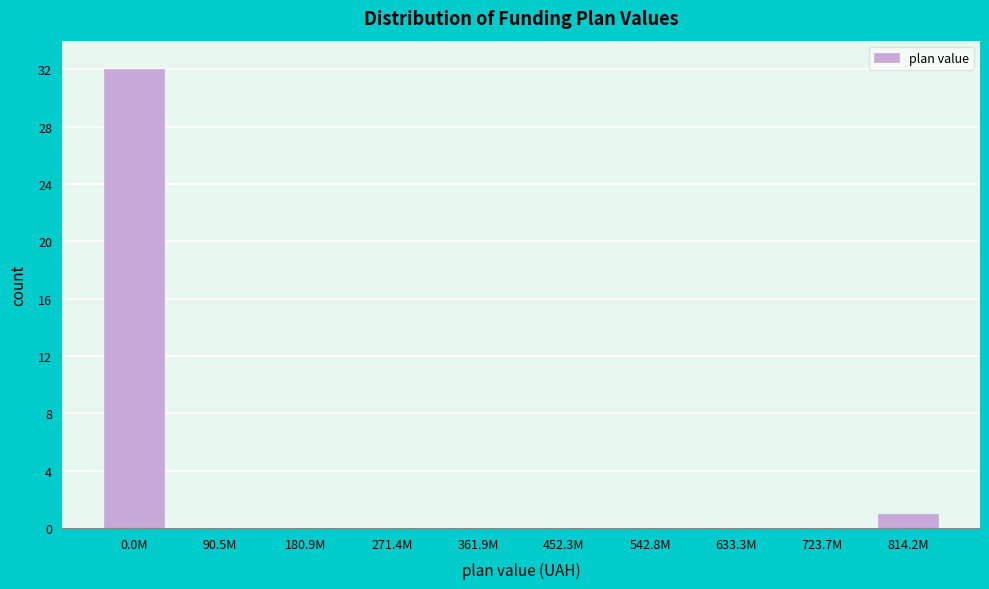

Reading left to right, what are all the values shown in this chart?

0.0M=32	90.5M=0	180.9M=0	271.4M=0	361.9M=0	452.3M=0	542.8M=0	633.3M=0	723.7M=0	814.2M=1